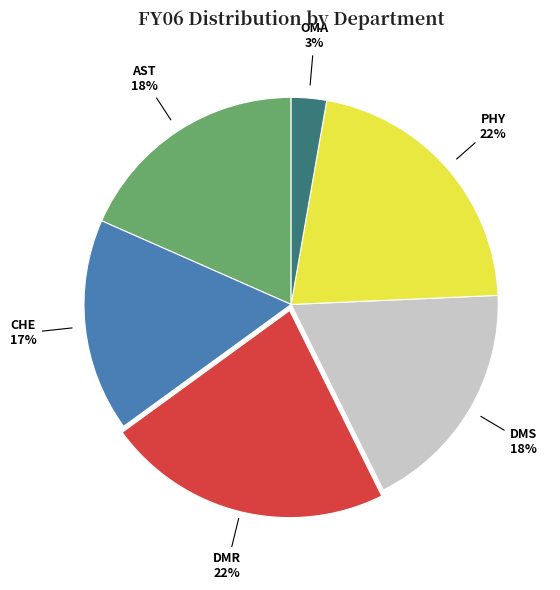

To the nearest percent, what is the average slice percentage?

17%